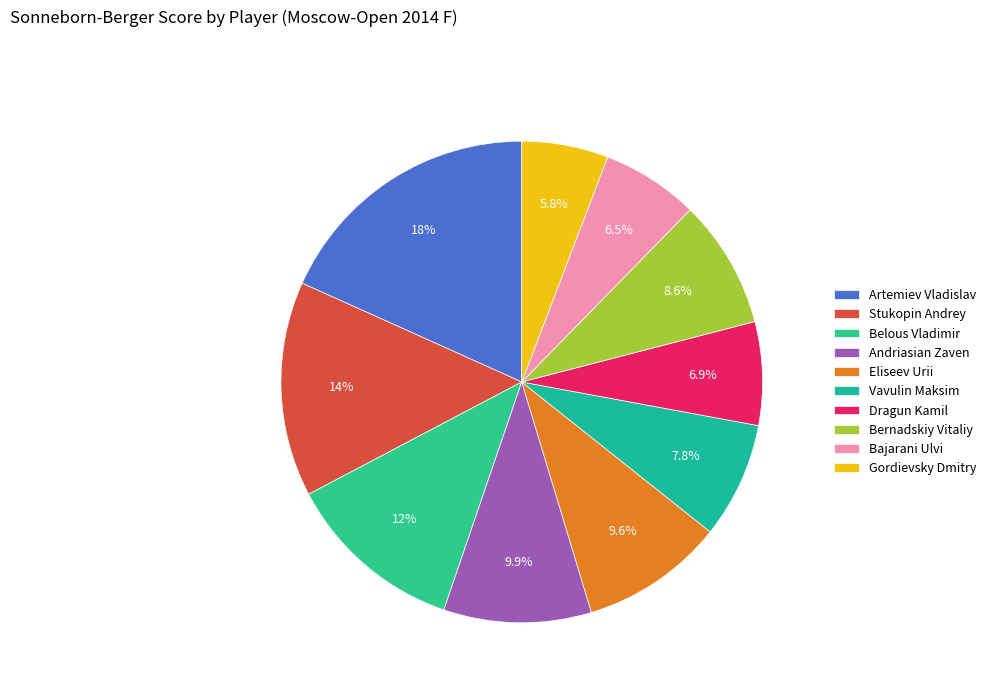

What is the largest slice in the pie chart?

Artemiev Vladislav